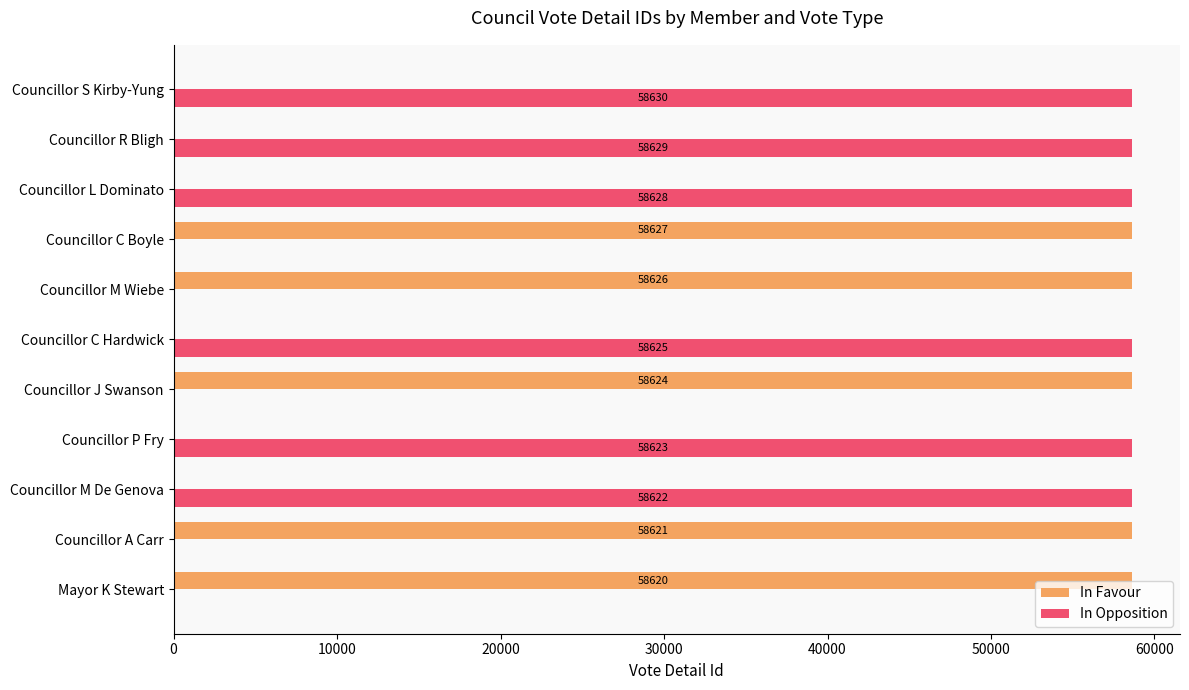

At which label is In Opposition closest to 29315?

Councillor M De Genova